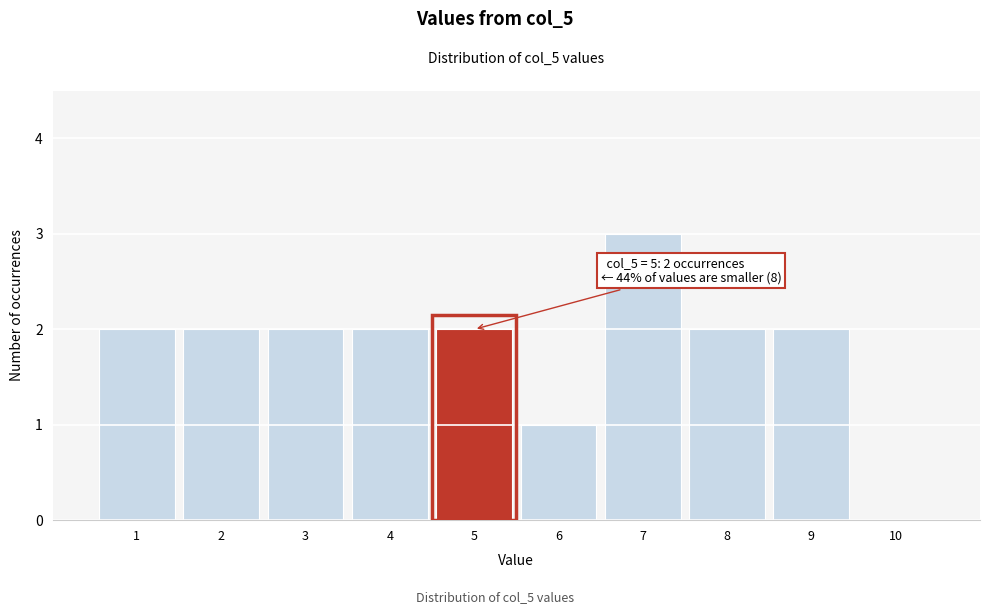

Which range on the x-axis has the tallest bar?

6.5 to 7.5